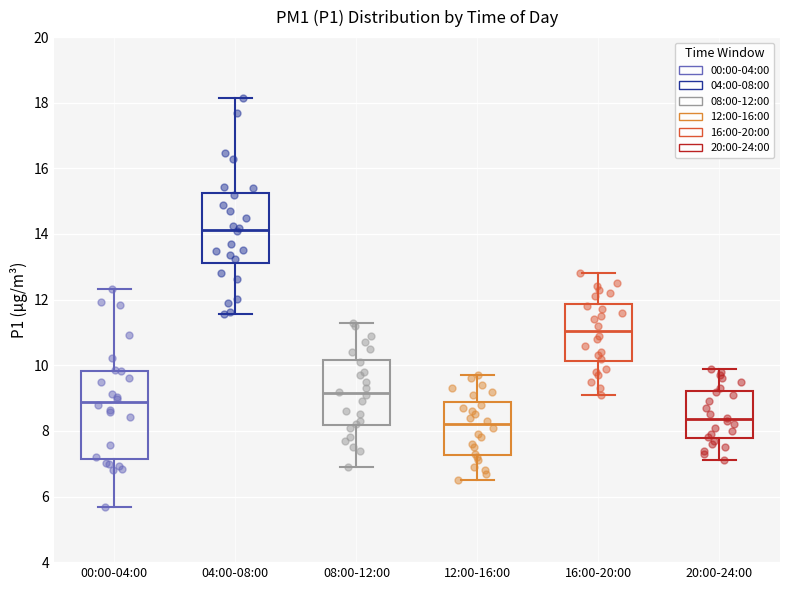

Reading left to right, read every box against the y-axis: the position of its median line, the range the box covers, and the ends of its whiskers. The values are not printed on the chart, so give them approximately, as read against the axis.

00:00-04:00: median 8.8, box 7.2 to 9.8, whiskers 5.6 to 12.4
04:00-08:00: median 14.2, box 13.2 to 15.2, whiskers 11.6 to 18.2
08:00-12:00: median 9.2, box 8.2 to 10.2, whiskers 7.0 to 11.4
12:00-16:00: median 8.2, box 7.2 to 8.8, whiskers 6.6 to 9.8
16:00-20:00: median 11.0, box 10.2 to 11.8, whiskers 9.2 to 12.8
20:00-24:00: median 8.4, box 7.8 to 9.2, whiskers 7.2 to 10.0